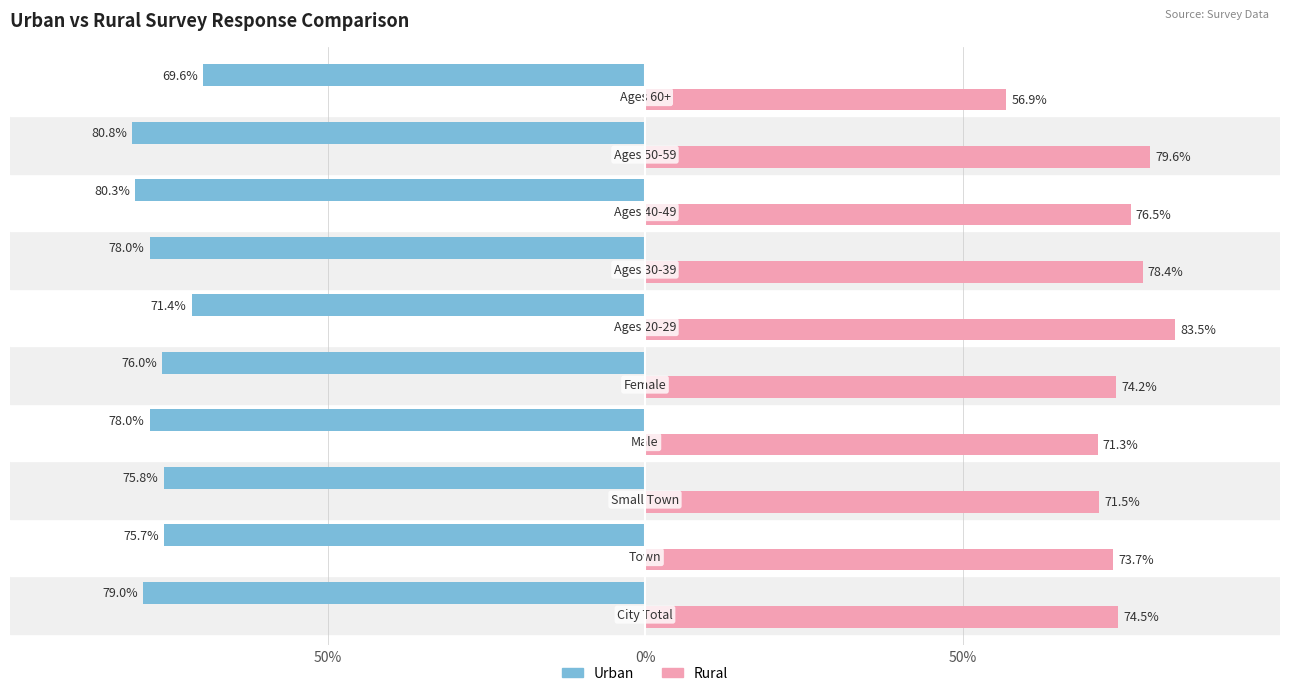

What are all the series names shown in the legend?

Urban, Rural